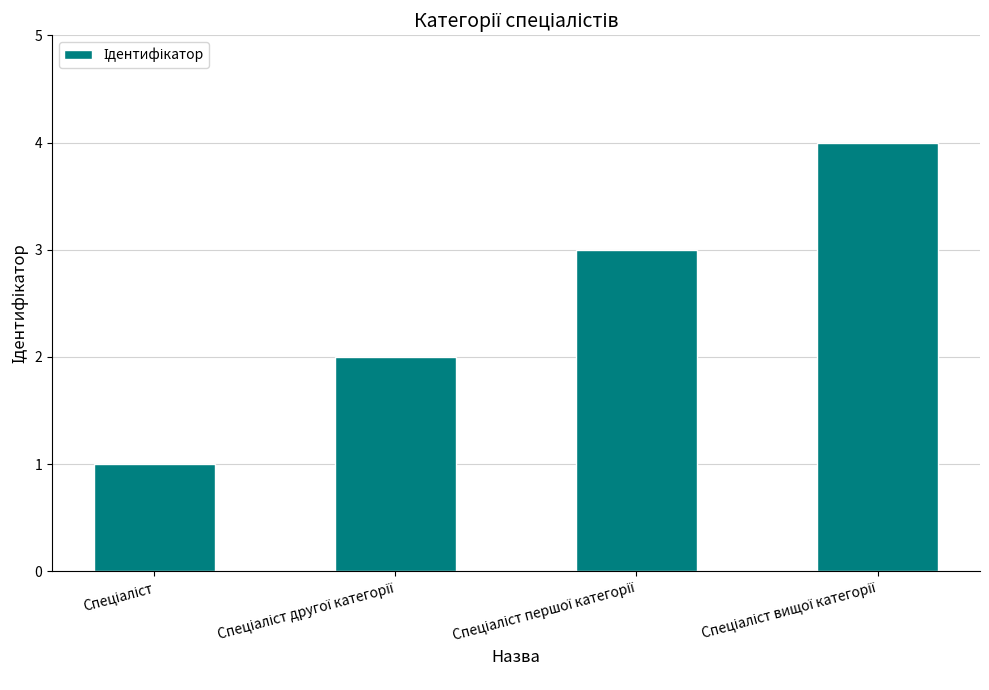

What is the difference between the maximum and minimum values?

3